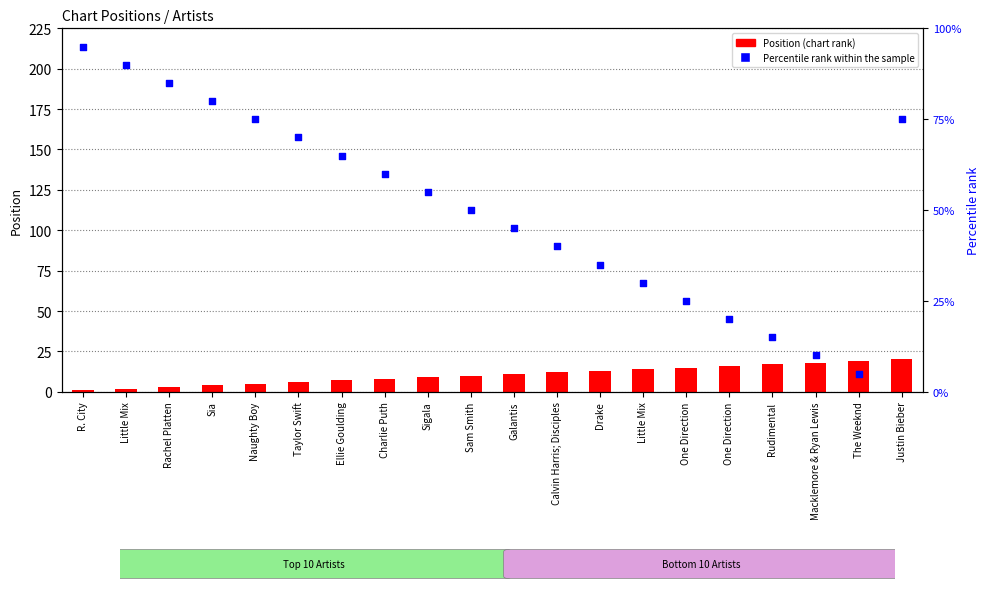

Which series contains the lowest Y value?

Position